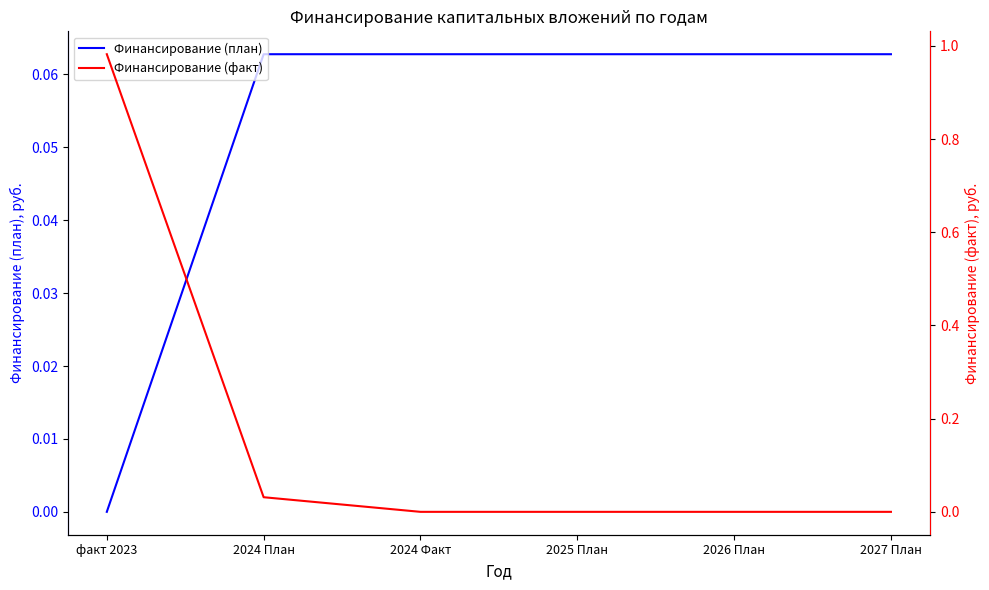

Rank the categories by Финансирование (факт) value from highest to lowest.

факт 2023, 2024 План, 2024 Факт, 2025 План, 2026 План, 2027 План